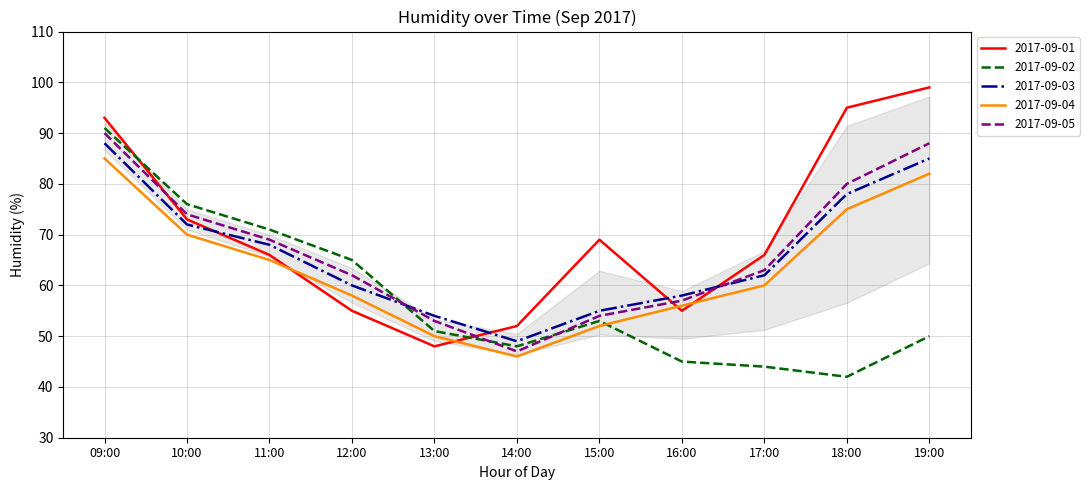

The value of 2017-09-02 at 14:00 is 19. True or false?

False